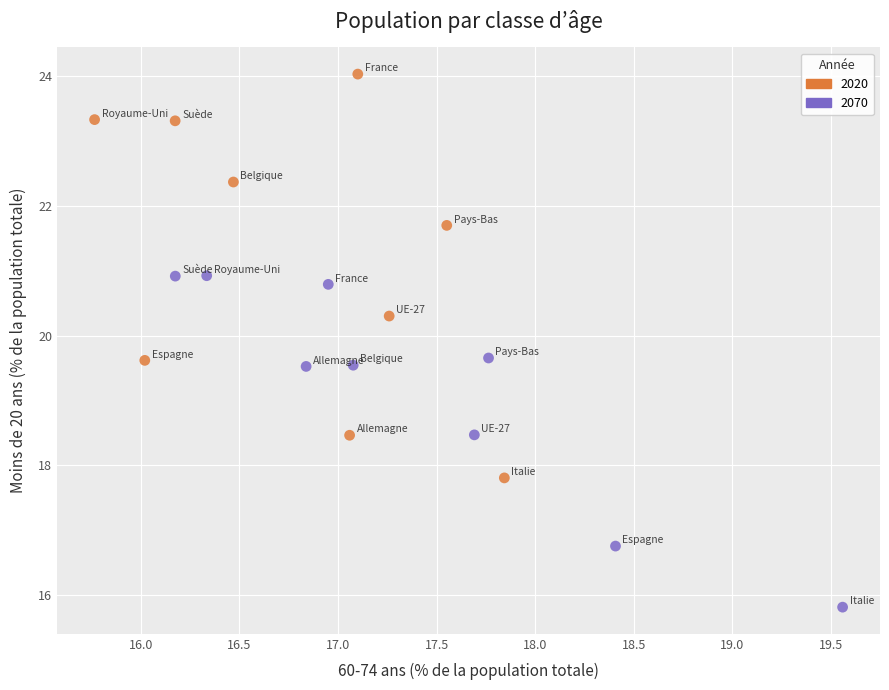

Which series reaches the minimum Y coordinate?

2070